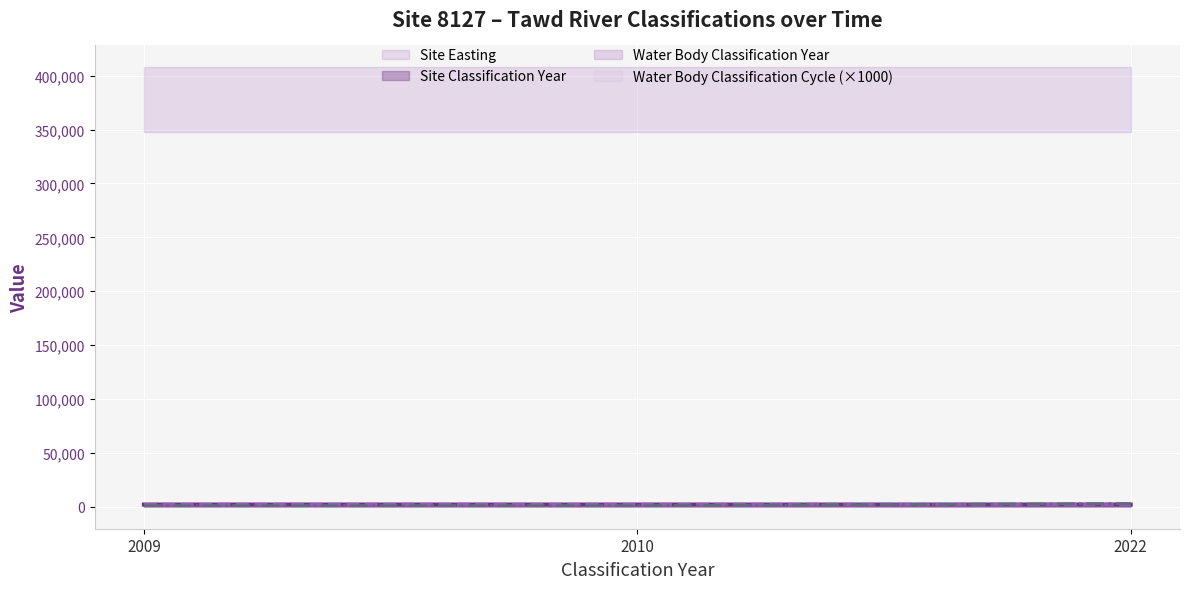

Between 2010 and 2022, which is larger?

2022